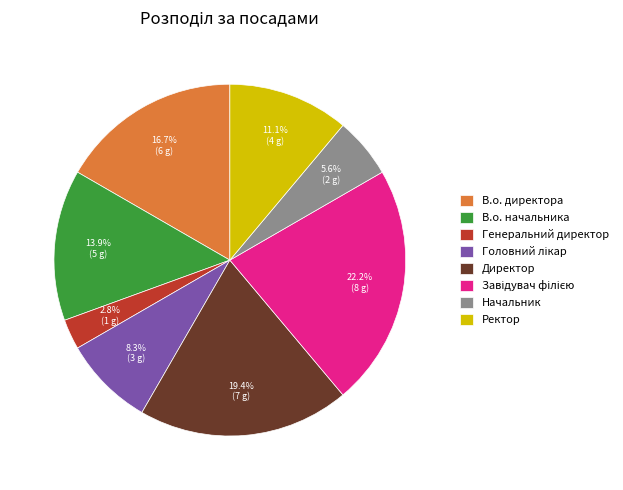

Between Начальник and Генеральний директор, which is larger?

Начальник